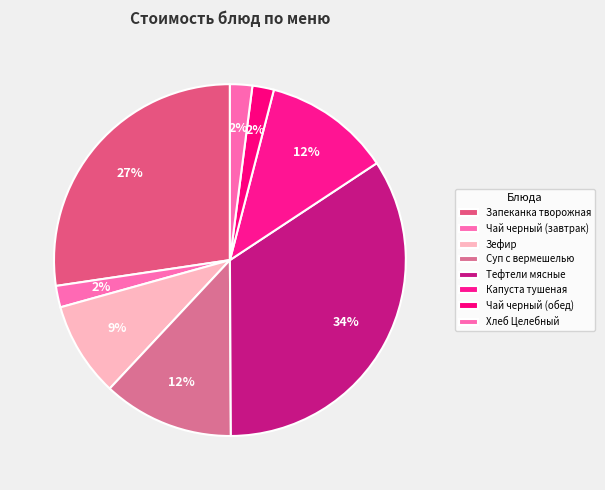

Count the number of slices in the pie.

8